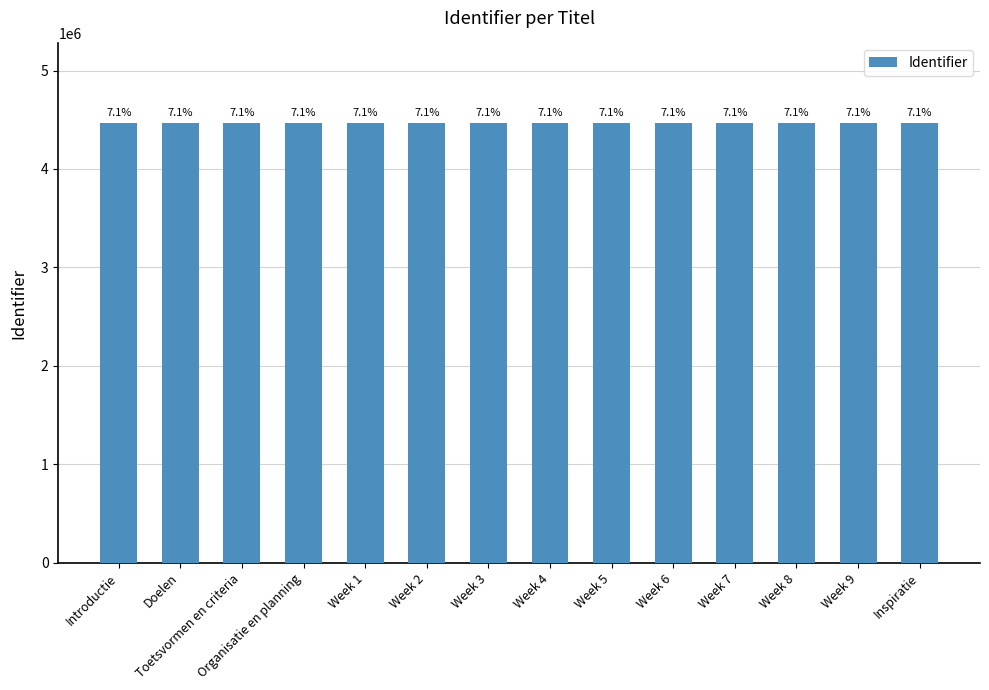

Does the chart contain any negative values?

No